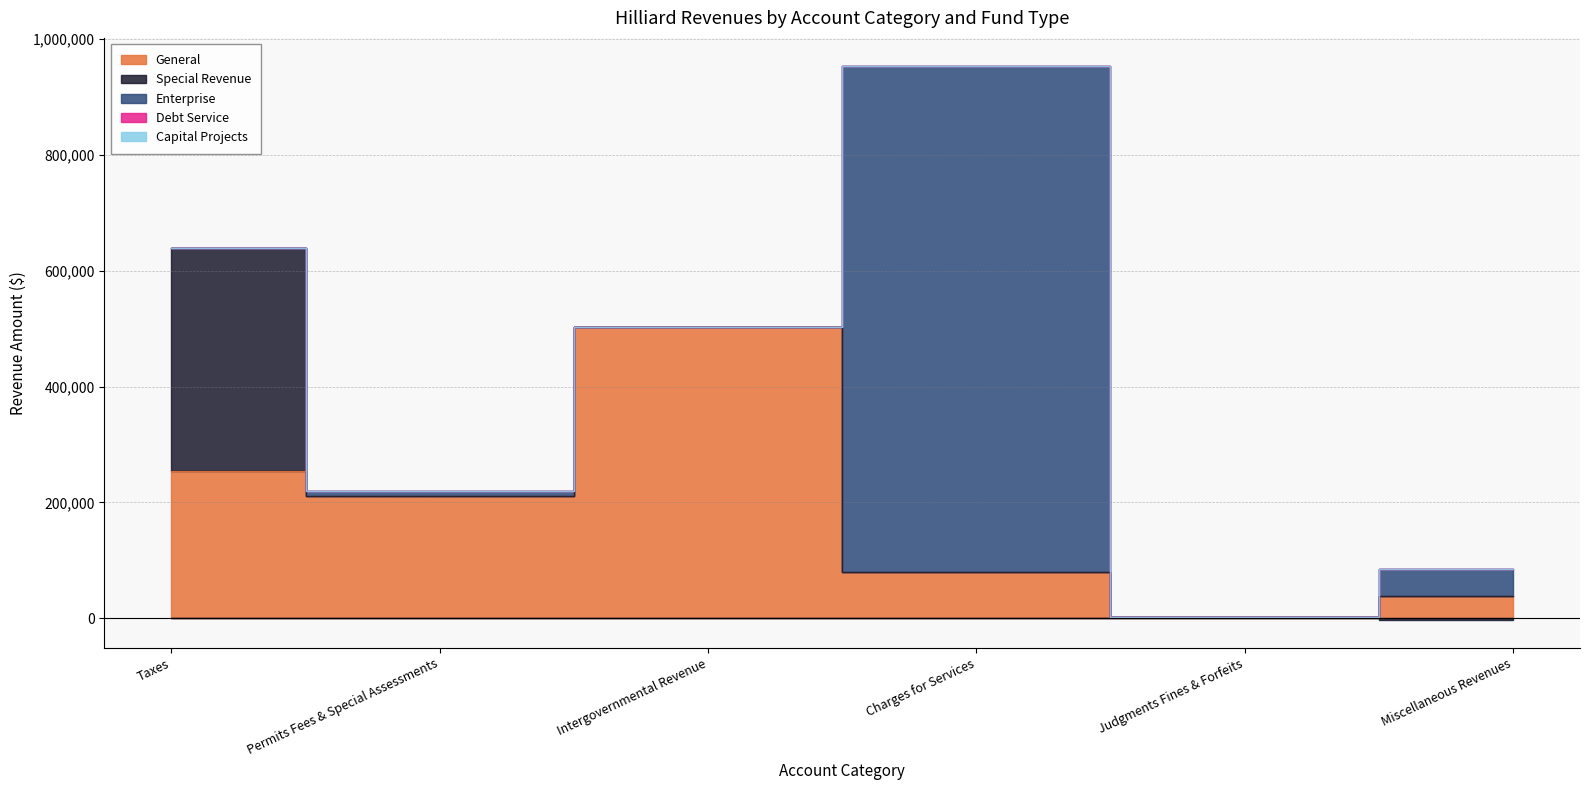

Where does the Enterprise series first go above 7626?

Charges for Services